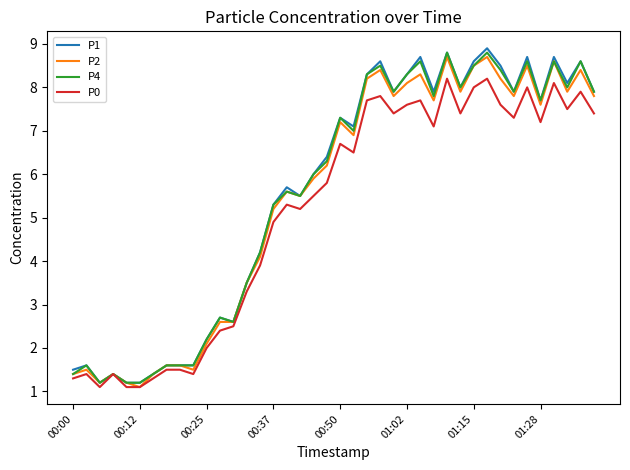

What is the minimum value for P2?

1.1